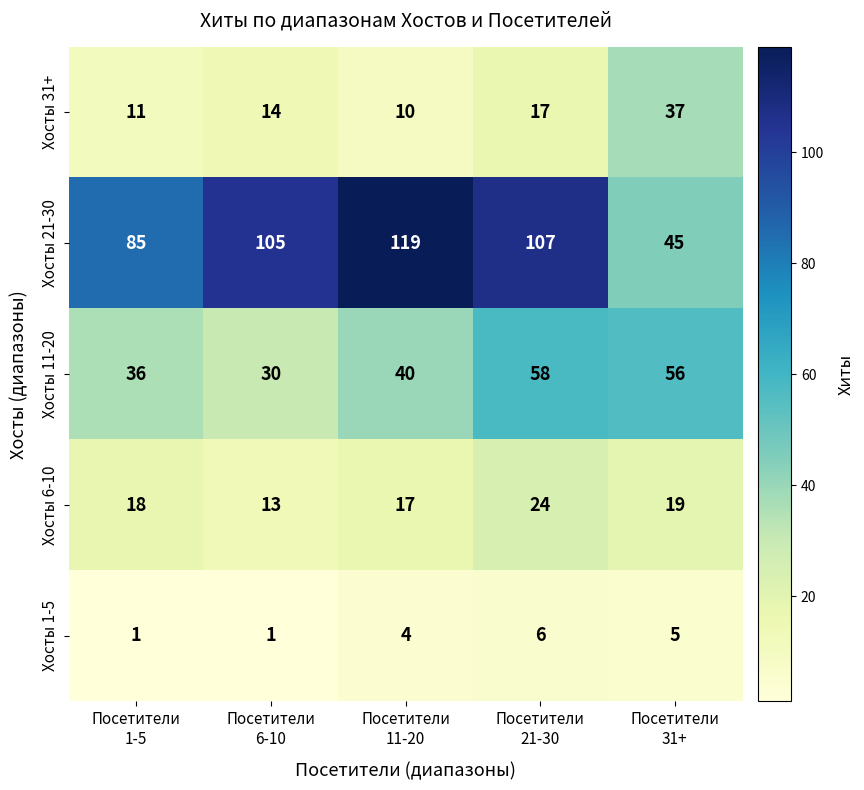

At which category does the chart reach its peak across all series?

Посетители
11-20